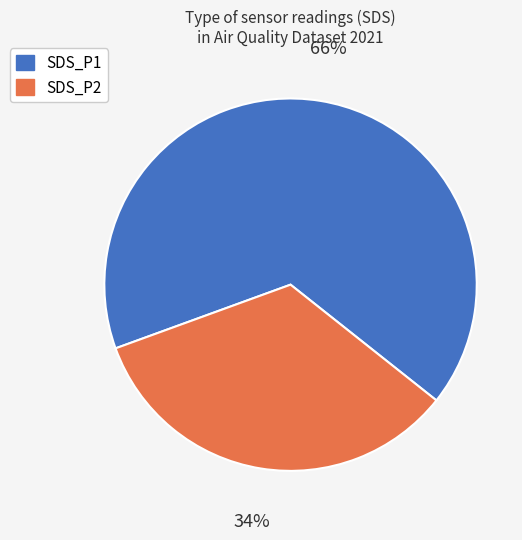

What percentage is the SDS_P2 slice, to the nearest percent?

34%